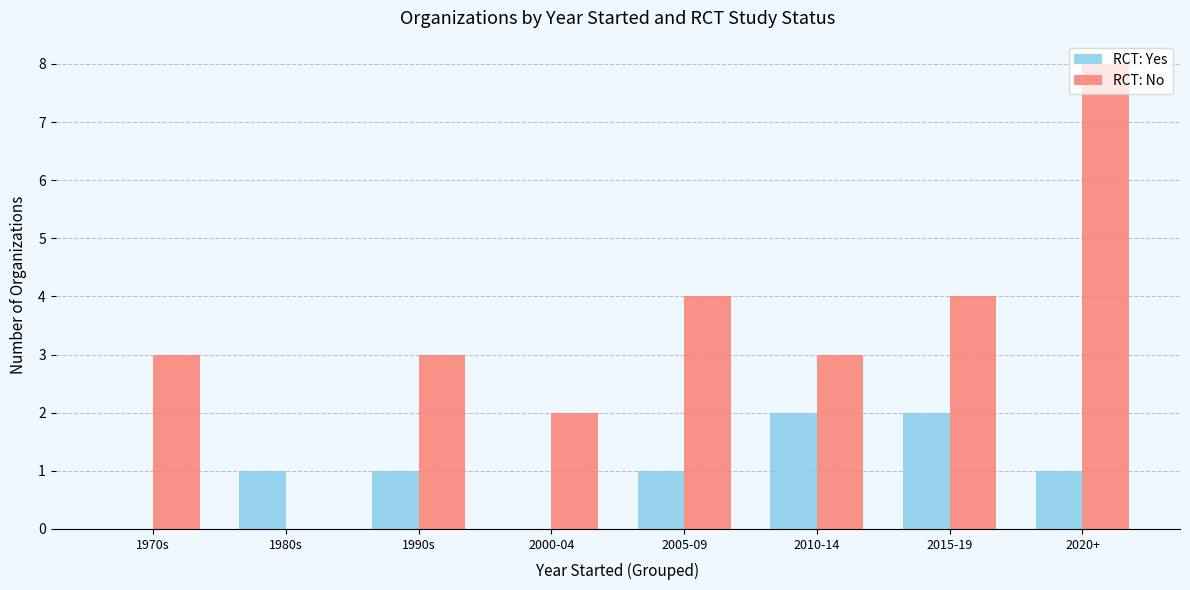

The RCT: Yes series shows 1 at 2005-09. True or false?

True